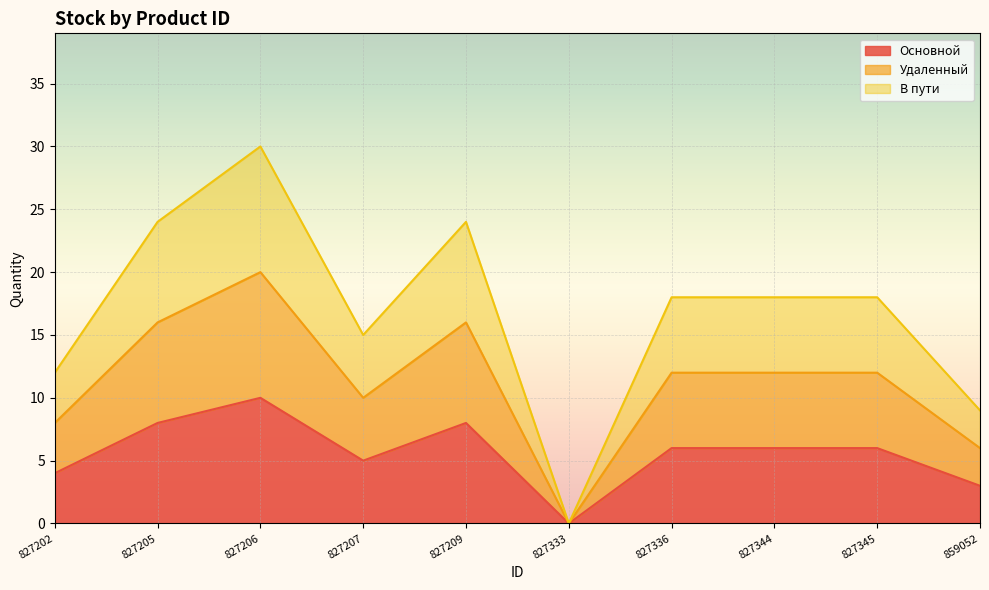

List the series in order of their overall mean, highest first.

В пути, Удаленный, Основной